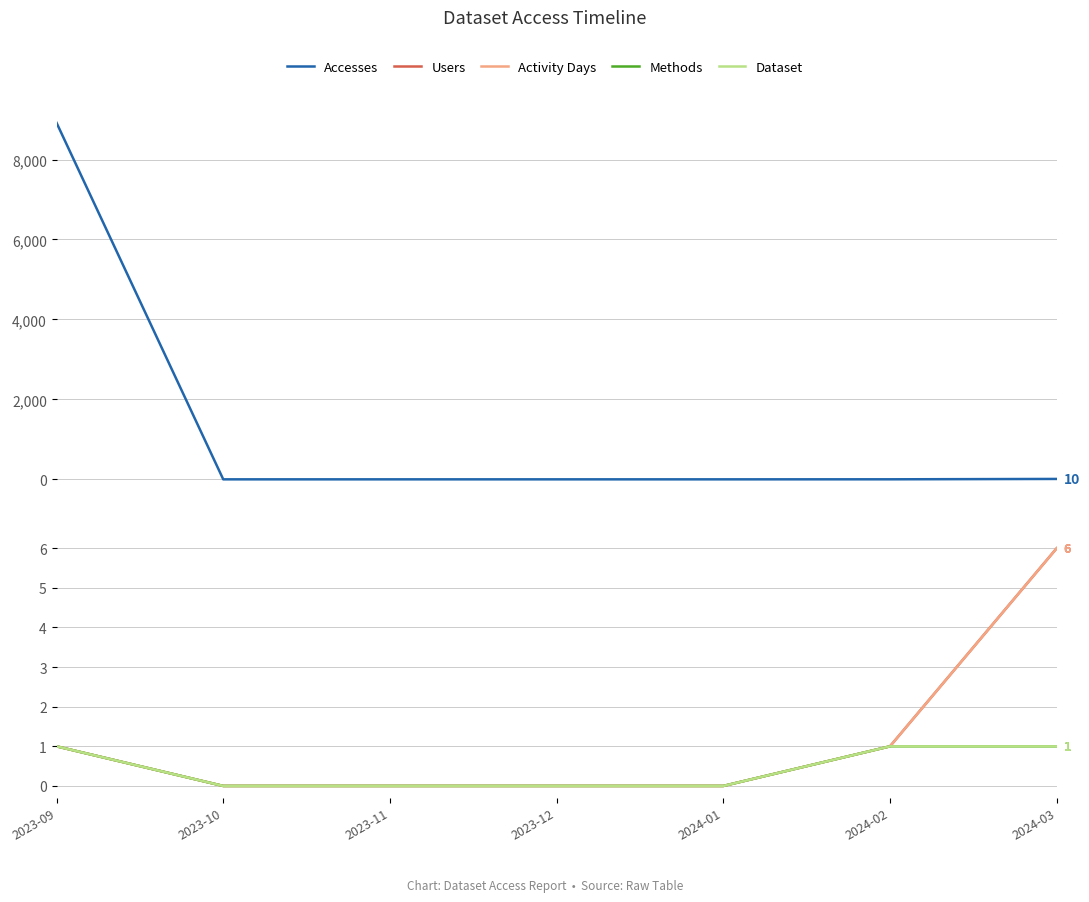

At 2024-02, list the series in order from smallest to largest.

Accesses, Users, Activity Days, Methods, Dataset